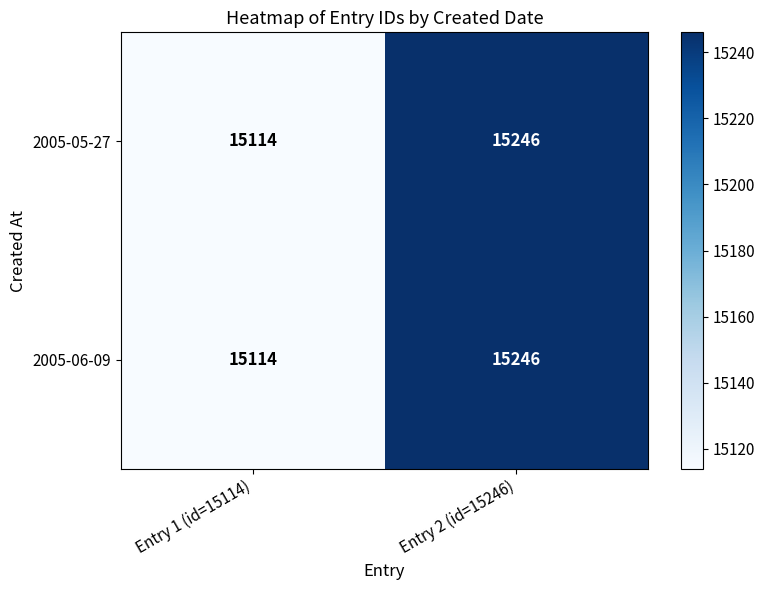

Reading left to right, transcribe all the data shown in this chart.

2005-05-27: Entry 1 (id=15114)=15114	Entry 2 (id=15246)=15246
2005-06-09: Entry 1 (id=15114)=15114	Entry 2 (id=15246)=15246